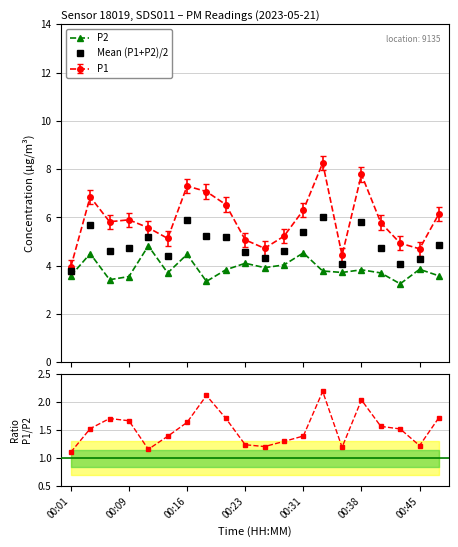

Reading left to right, extract all data points from this chart.

P1: 4.0	6.8	5.8	5.9	5.6	5.1	7.3	7.1	6.5	5.1	4.7	5.2	6.3	8.2	4.4	7.8	5.8	4.9	4.7	6.2
P2: 3.6	4.5	3.4	3.5	4.8	3.7	4.5	3.4	3.8	4.1	3.9	4.0	4.5	3.8	3.7	3.8	3.7	3.2	3.9	3.6